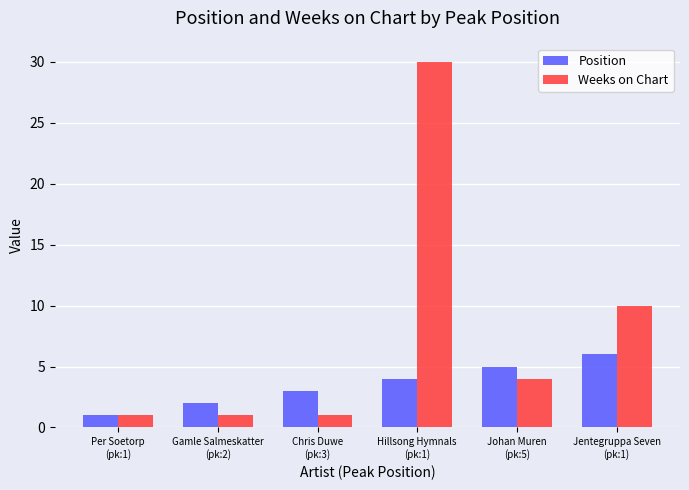

Reading left to right, extract all data points from this chart.

Position: 1	2	3	4	5	6
Weeks on Chart: 1	1	1	30	4	10